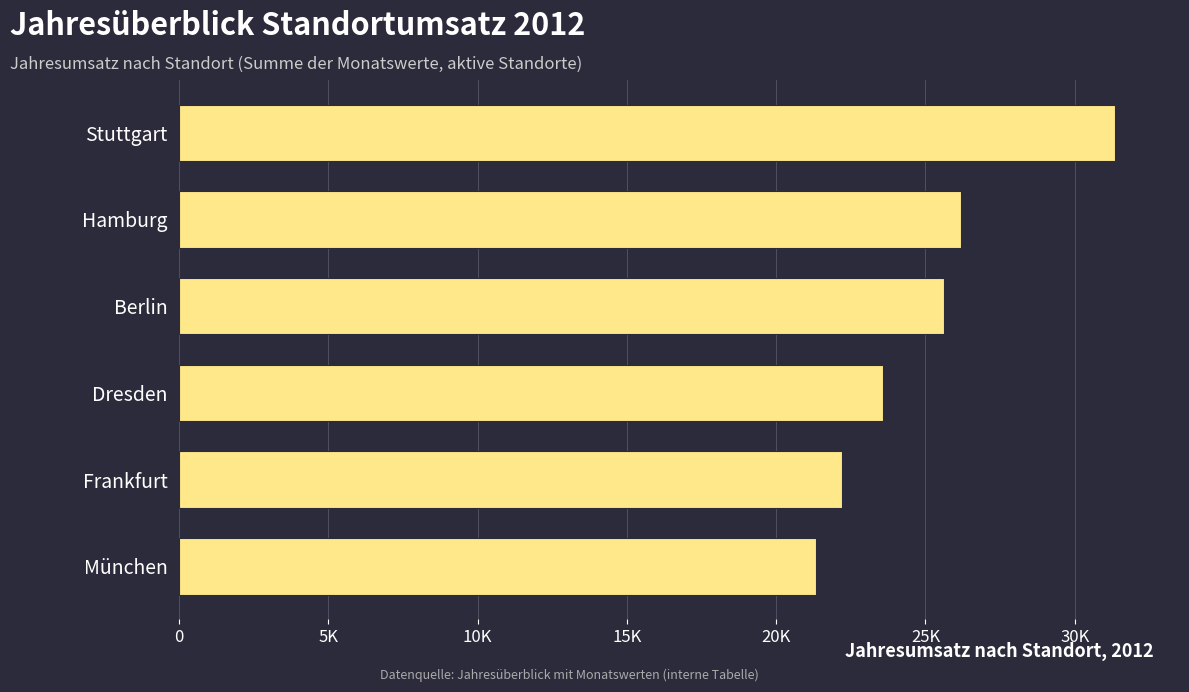

Does the chart contain any negative values?

No